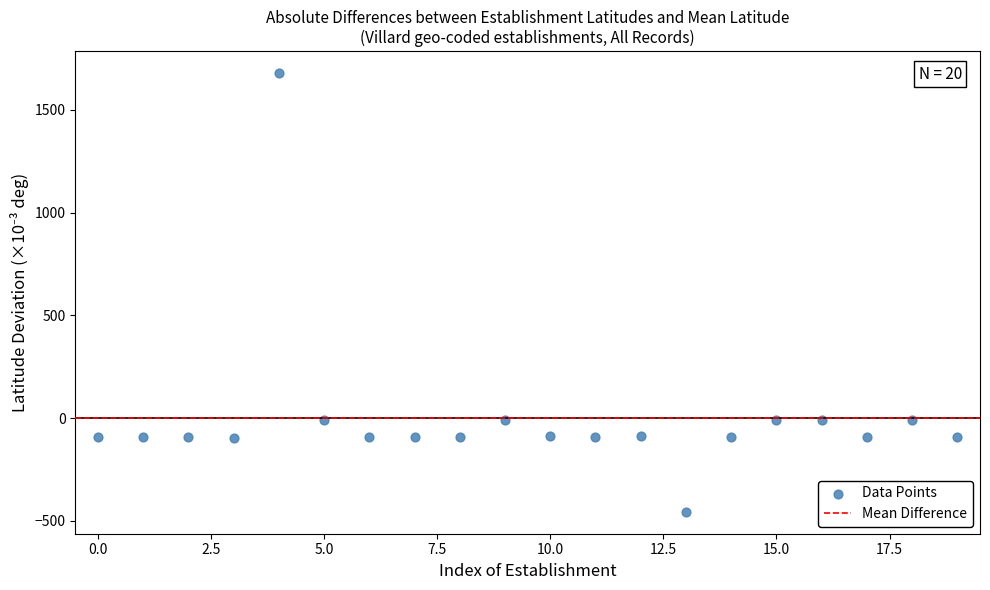

What is the range of Y values (max minus min)?

2133.2